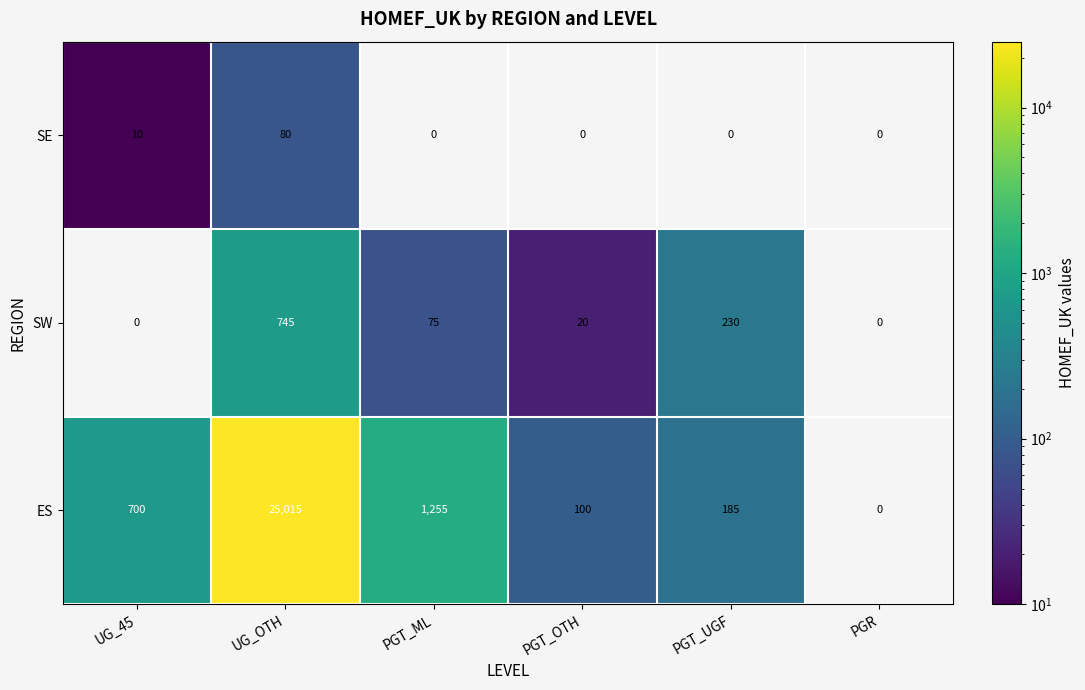

What is the difference between the maximum and second lowest values in the SW series?

745